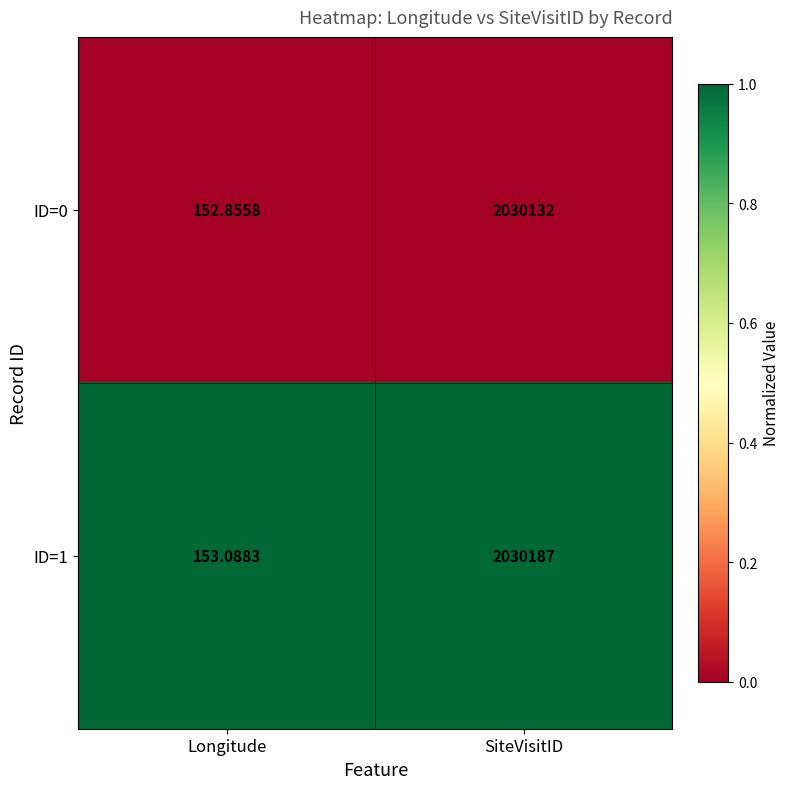

Which series has the widest spread of values?

ID=1